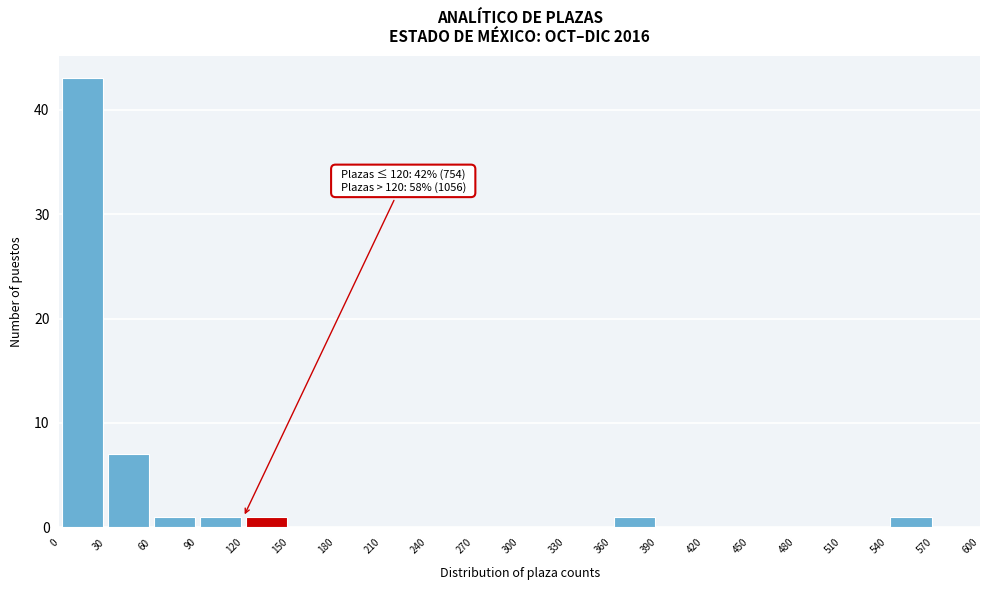

Over which range of the x-axis is the bar tallest?

0 to 30